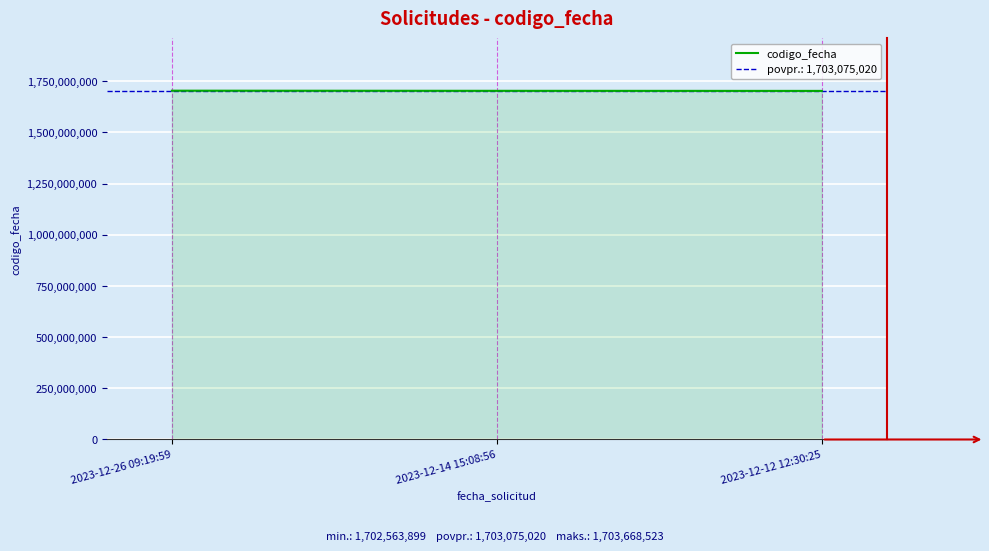

Where does the data first go above 1702992637?

2023-12-26 09:19:59